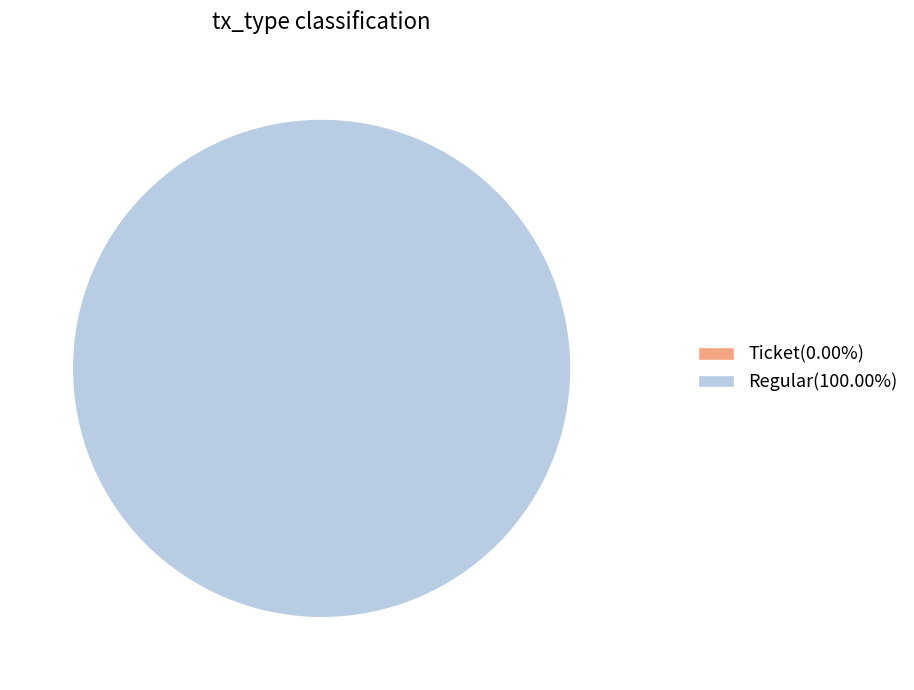

Count the number of slices in the pie.

2